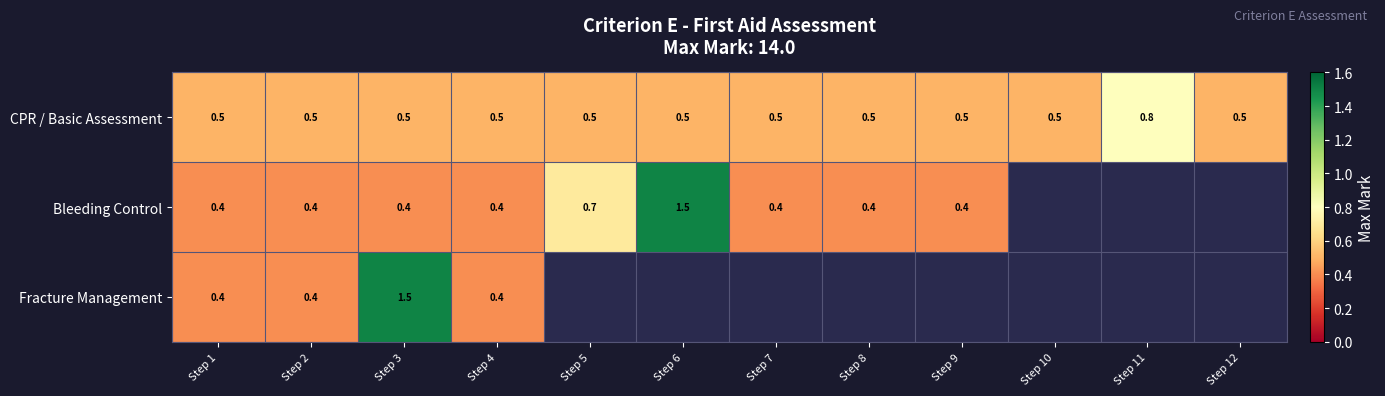

Is the value of Bleeding Control at Step 3 greater than the value of CPR / Basic Assessment at Step 2?

No